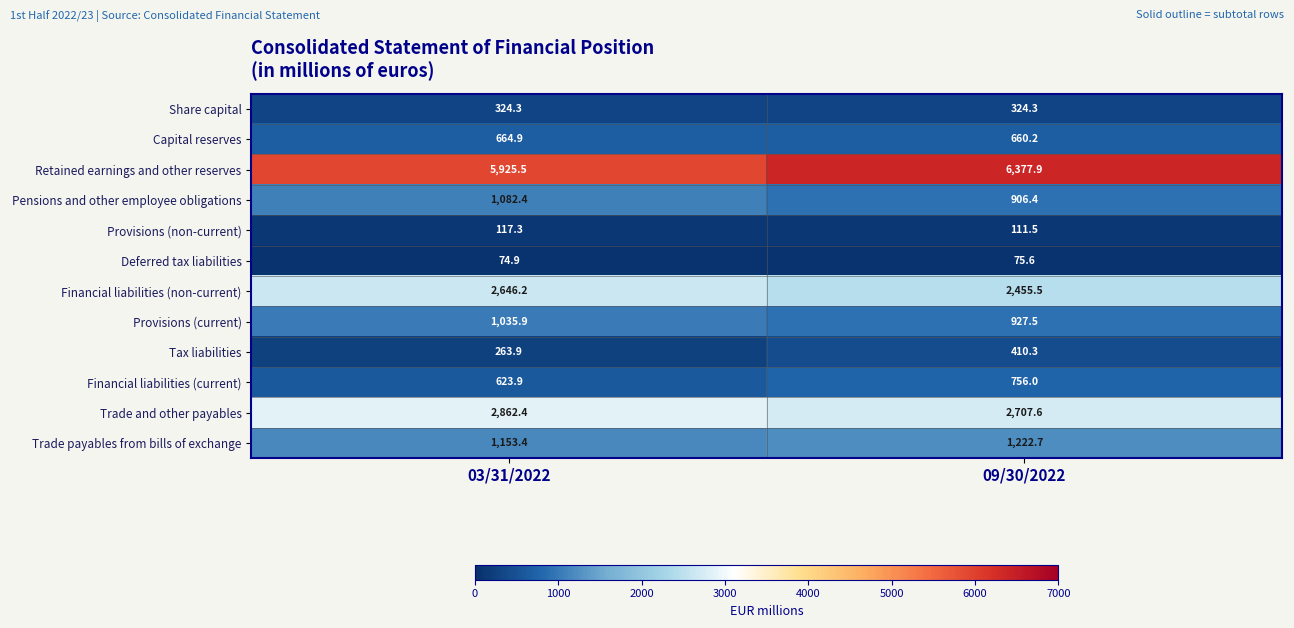

Reading right to left, extract all data points from this chart.

Share capital: 09/30/2022=324.3	03/31/2022=324.3
Capital reserves: 09/30/2022=660.2	03/31/2022=664.9
Retained earnings and other reserves: 09/30/2022=6377.9	03/31/2022=5925.5
Pensions and other employee obligations: 09/30/2022=906.4	03/31/2022=1082.4
Provisions (non-current): 09/30/2022=111.5	03/31/2022=117.3
Deferred tax liabilities: 09/30/2022=75.6	03/31/2022=74.9
Financial liabilities (non-current): 09/30/2022=2455.5	03/31/2022=2646.2
Provisions (current): 09/30/2022=927.5	03/31/2022=1035.9
Tax liabilities: 09/30/2022=410.3	03/31/2022=263.9
Financial liabilities (current): 09/30/2022=756.0	03/31/2022=623.9
Trade and other payables: 09/30/2022=2707.6	03/31/2022=2862.4
Trade payables from bills of exchange: 09/30/2022=1222.7	03/31/2022=1153.4